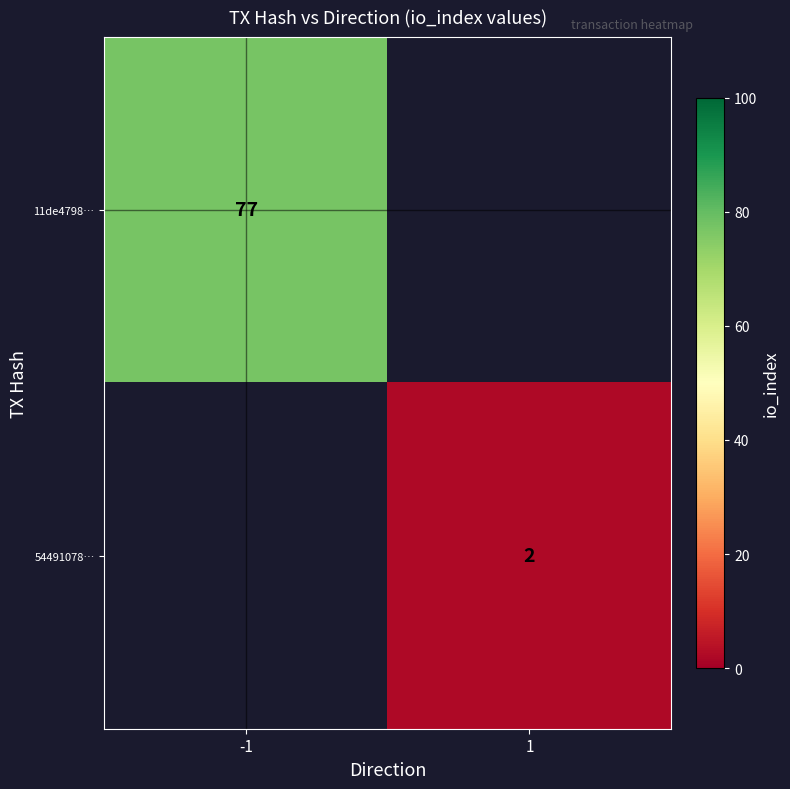

Is it true that 54491078… equals 3.3 at 1?

False